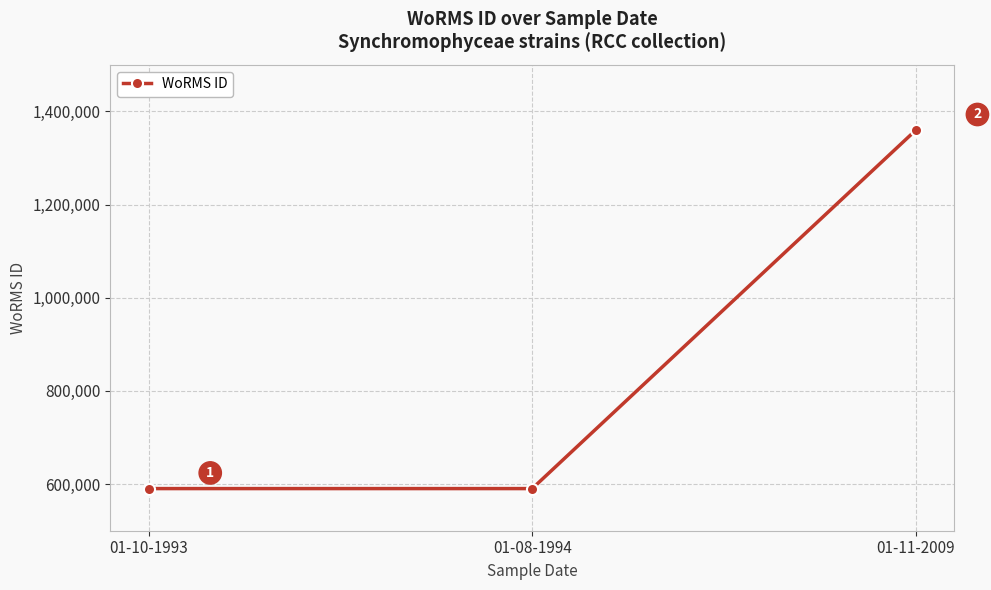

Reading left to right, what are all the values shown in this chart?

01-10-1993=590433	01-08-1994=590432	01-11-2009=1359766